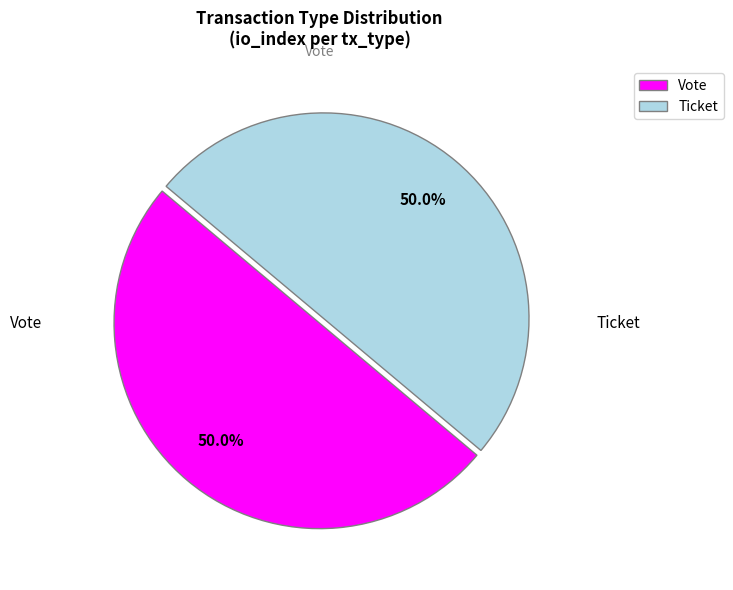

Count the number of slices in the pie.

2